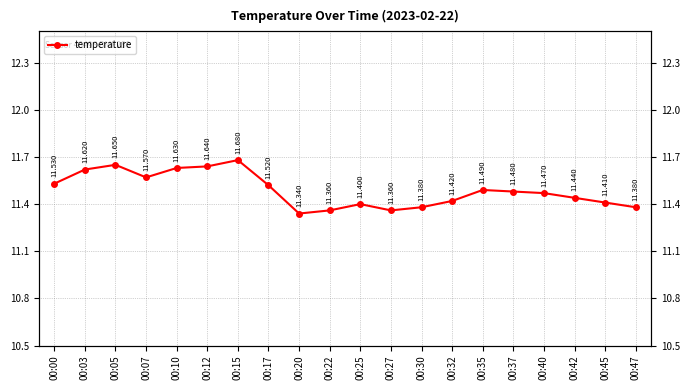

What is the value of the 16th point from the left?

11.5